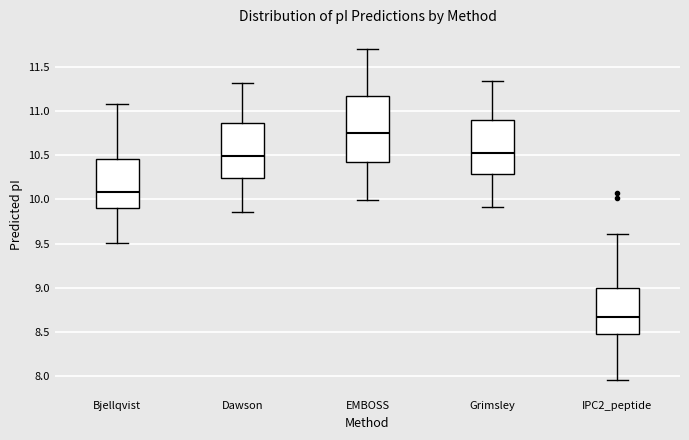

Which box has the highest median line?

EMBOSS